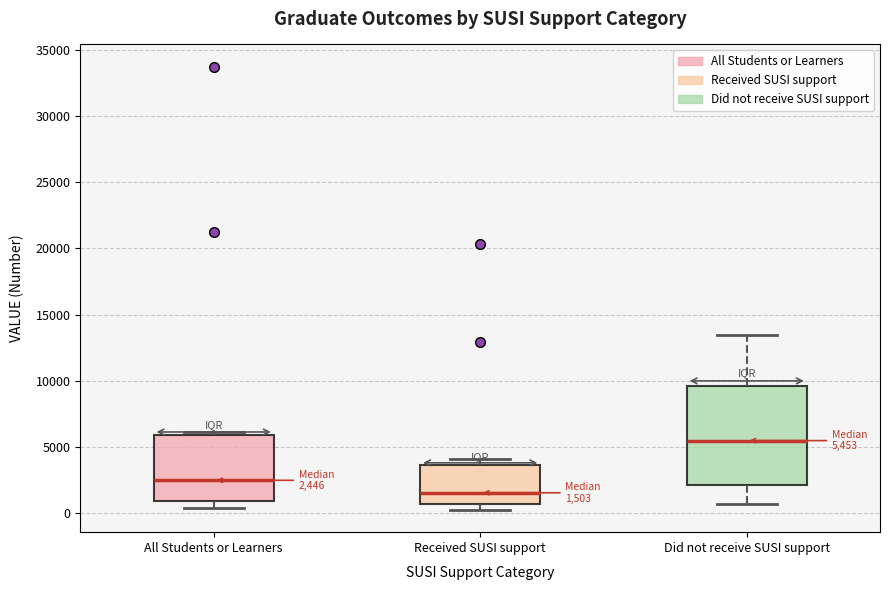

Which box's median line is the lowest?

Received SUSI support